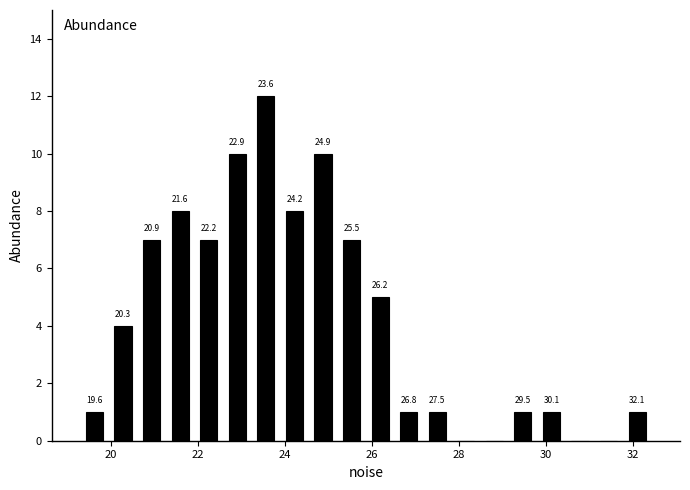

Read against the x-axis, roughly where is the centre of the tallest bar?

23.6